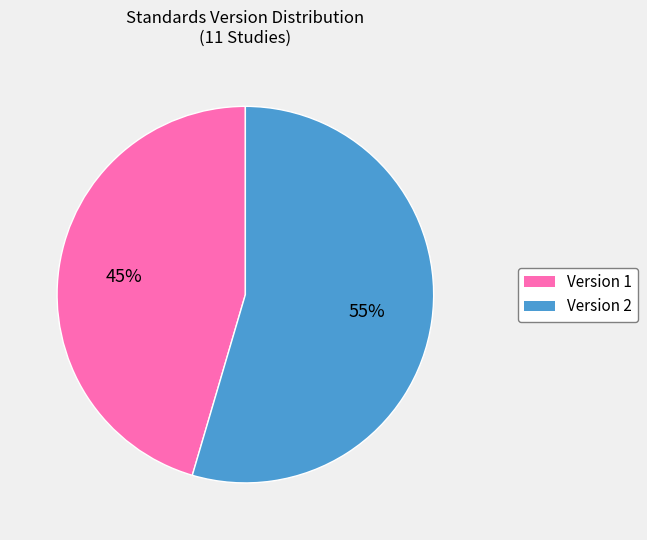

To the nearest percent, what is the combined percentage of Version 1 and Version 2?

100%